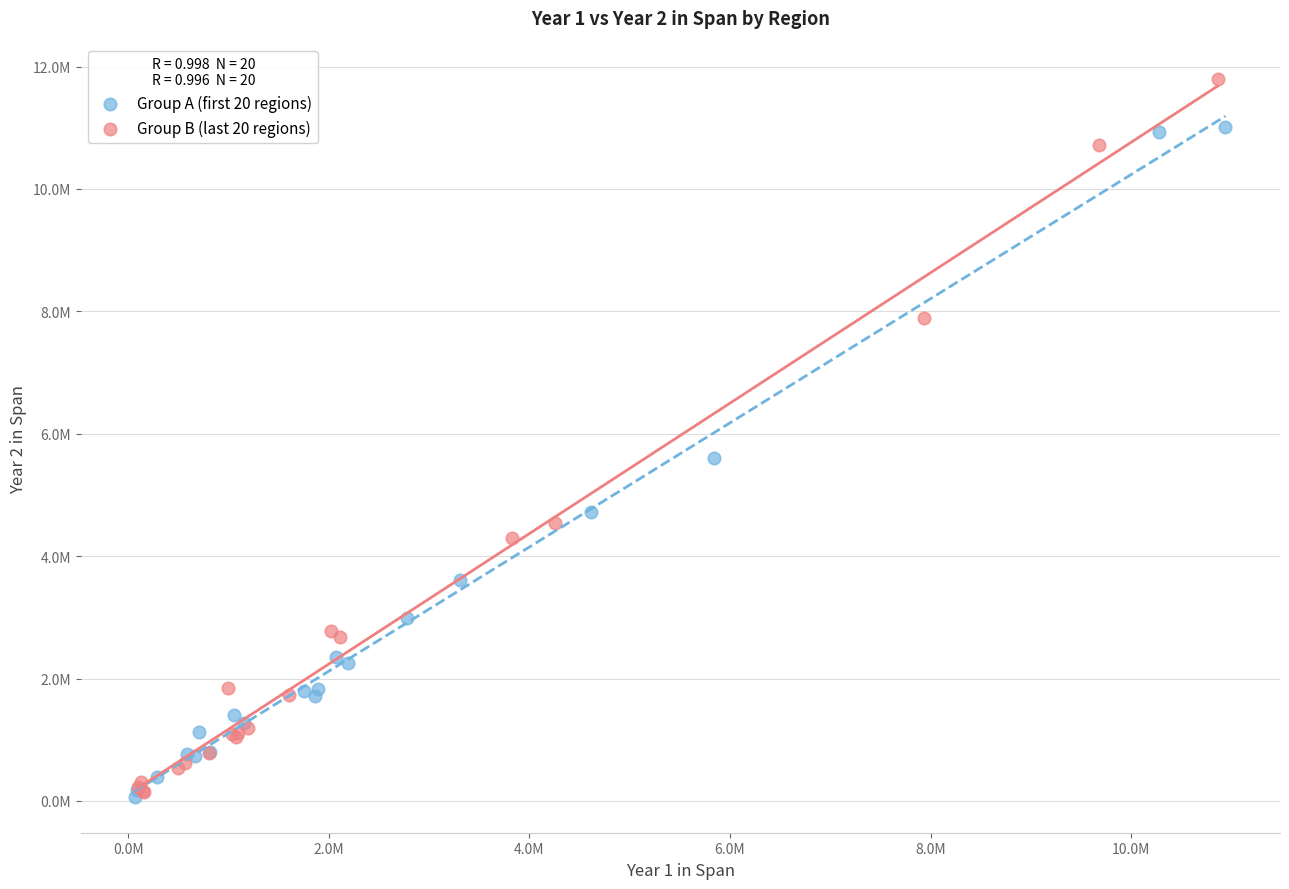

What are all the series names shown in the legend?

Group A (first 20 regions), Group B (last 20 regions)